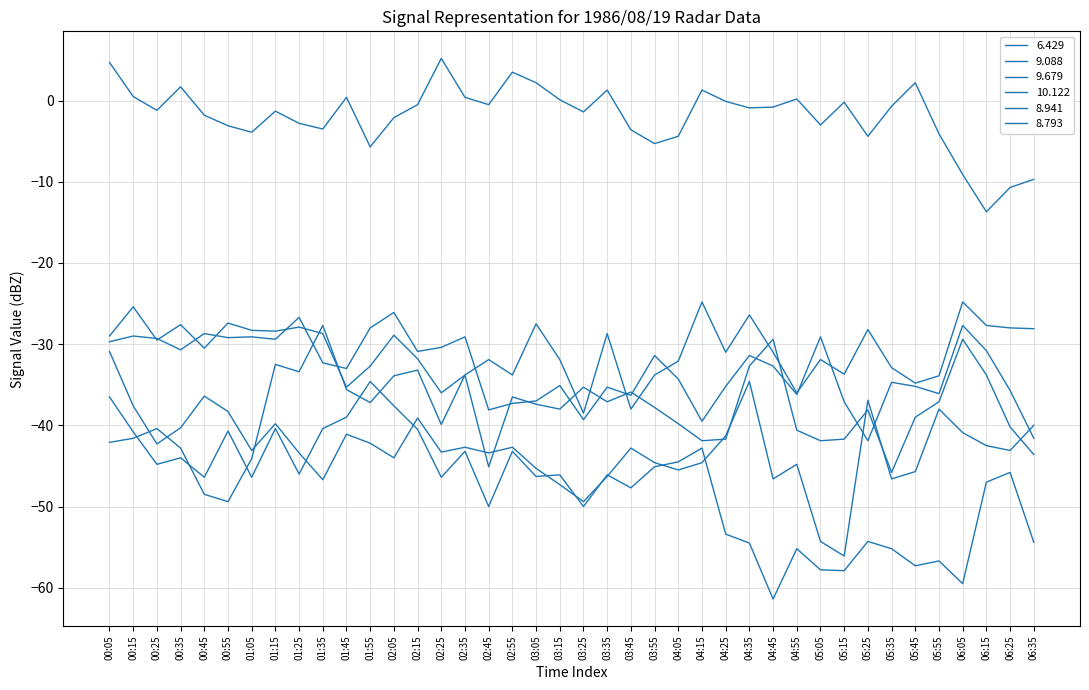

What is the sum of the 10.122 values at 00:35 and 00:25?

-88.8